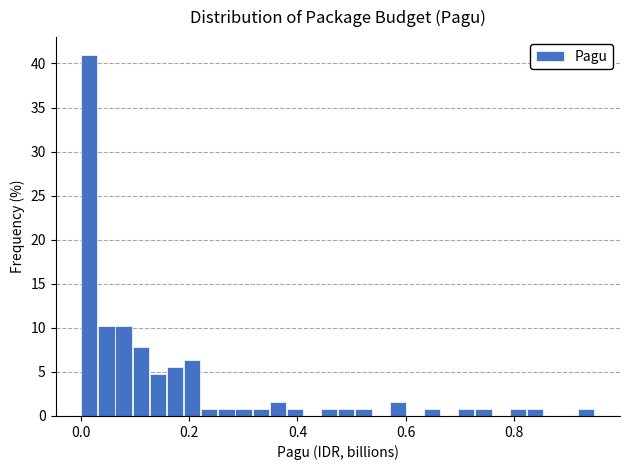

Read against the x-axis, roughly where is the centre of the tallest bar?

0.02